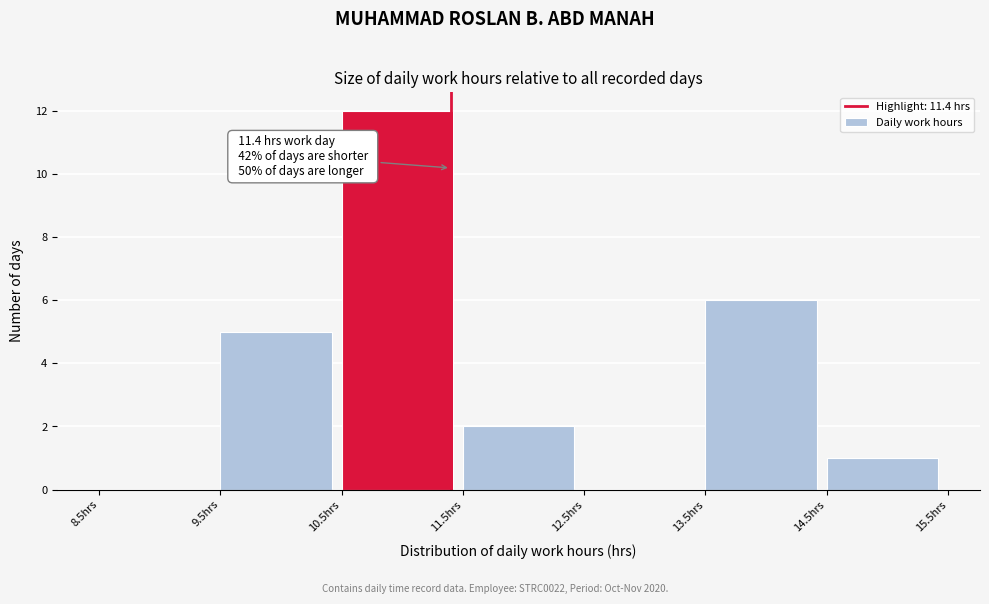

Over which range of the x-axis is the bar tallest?

10.5 to 11.5